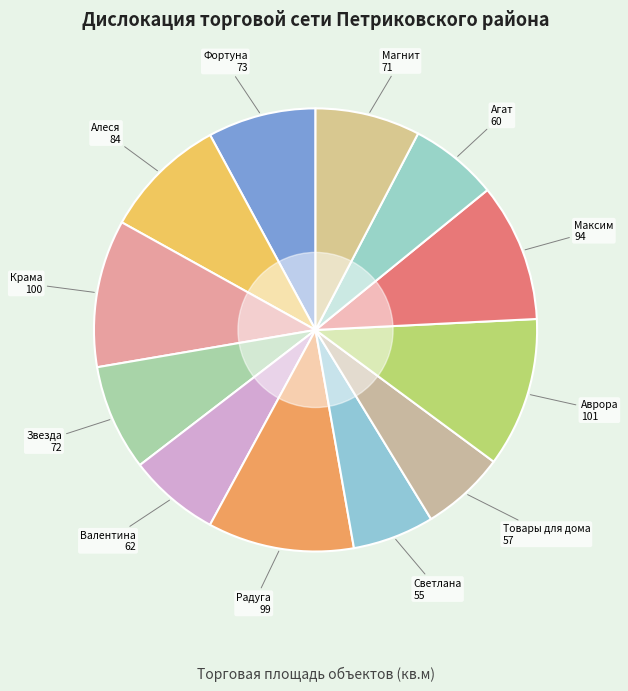

Is the sum of Магнит and Крама greater than half?

No